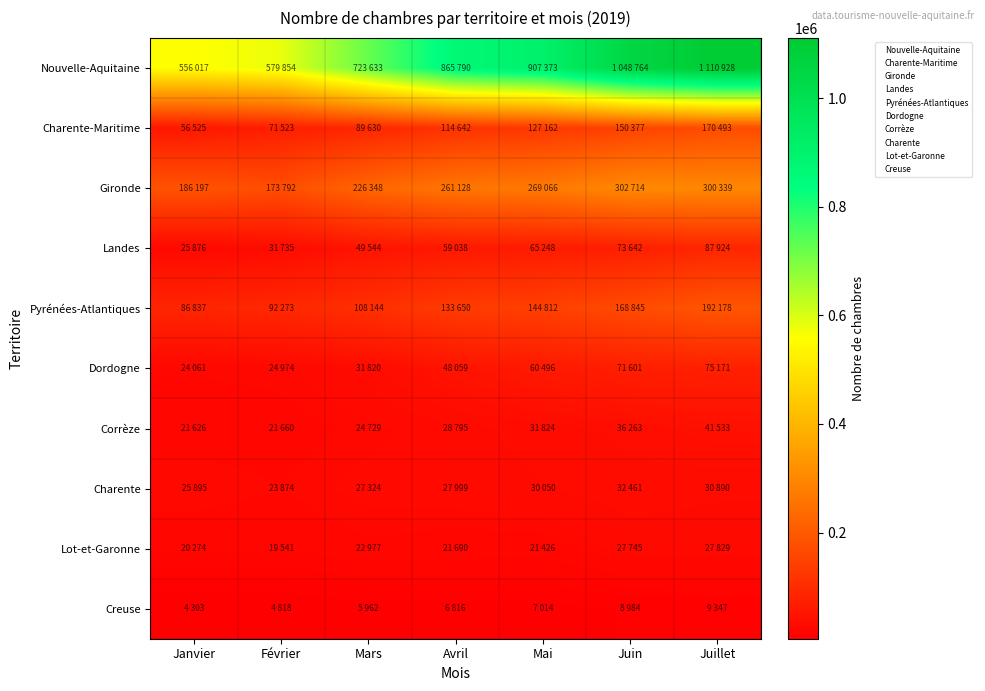

Rank the series by their maximum value, from lowest to highest.

Creuse, Lot-et-Garonne, Charente, Corrèze, Dordogne, Landes, Charente-Maritime, Pyrénées-Atlantiques, Gironde, Nouvelle-Aquitaine